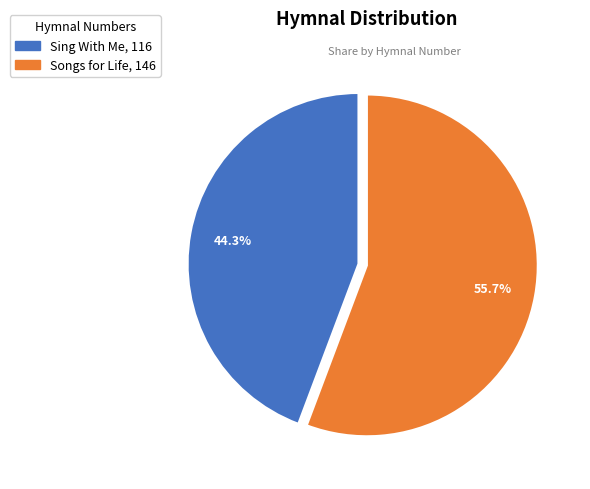

Between Songs for Life and Sing With Me, which is larger?

Songs for Life